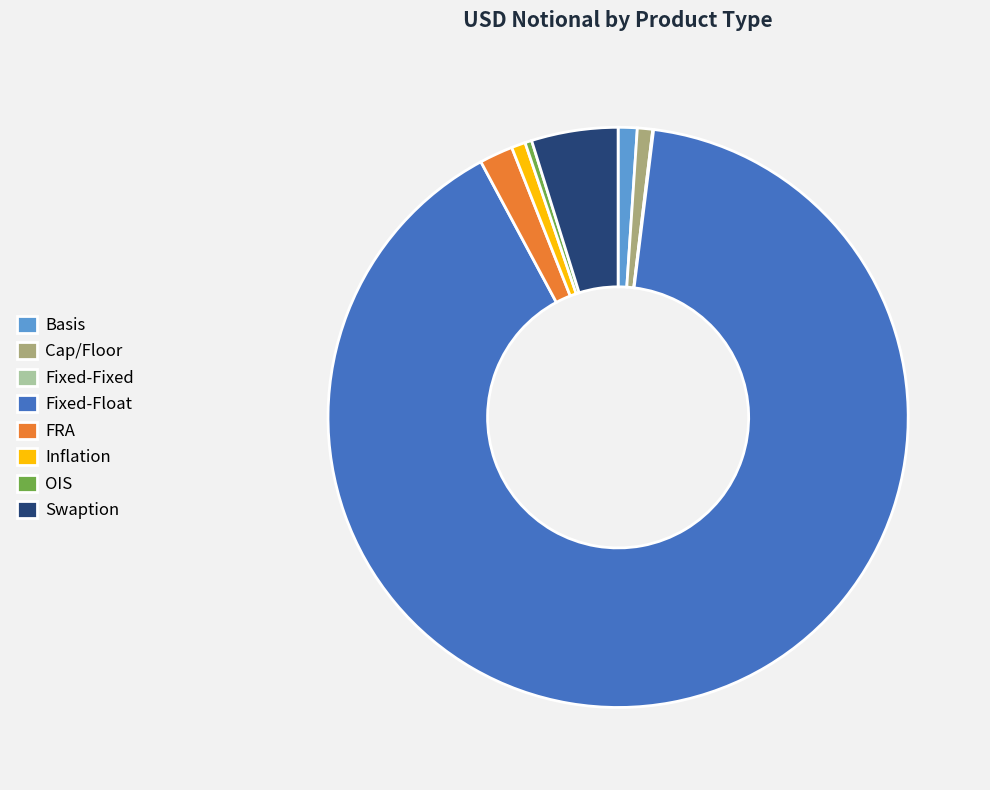

What is the largest slice in the pie chart?

Fixed-Float